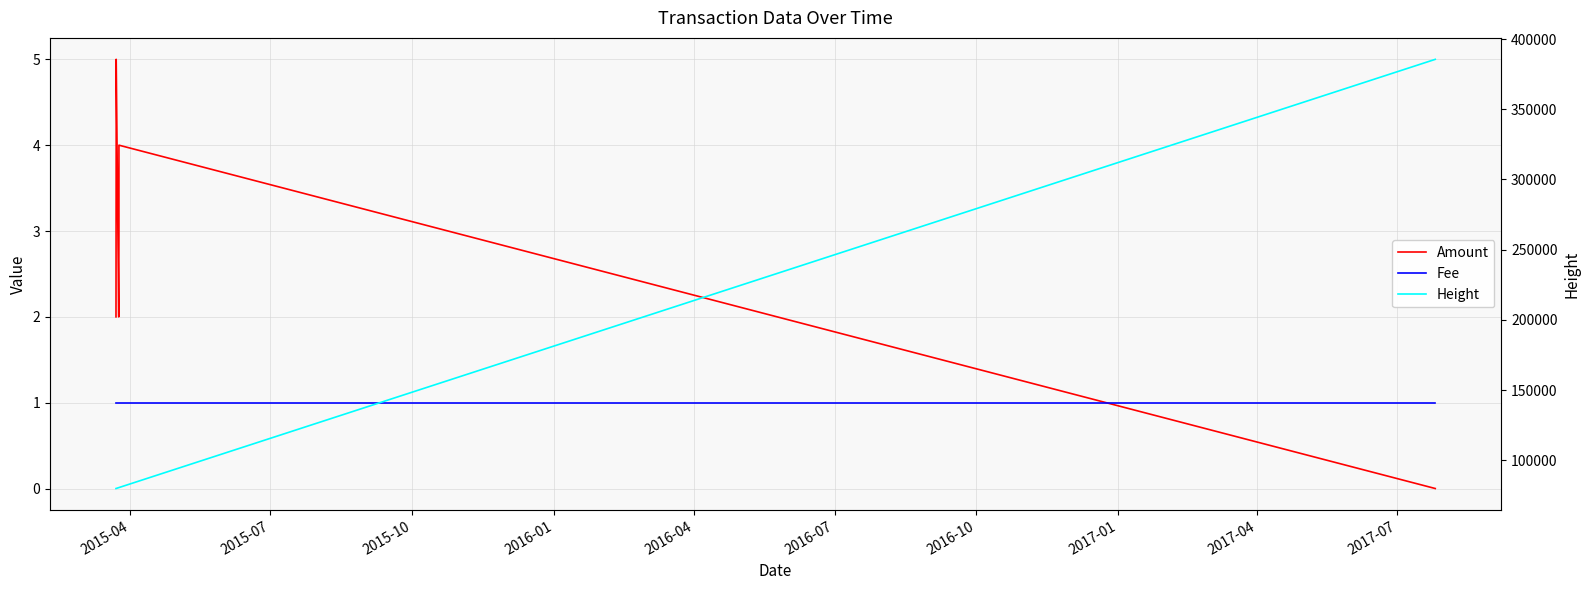

Which series changed the most between 2016-04 and 2016-10?

Height